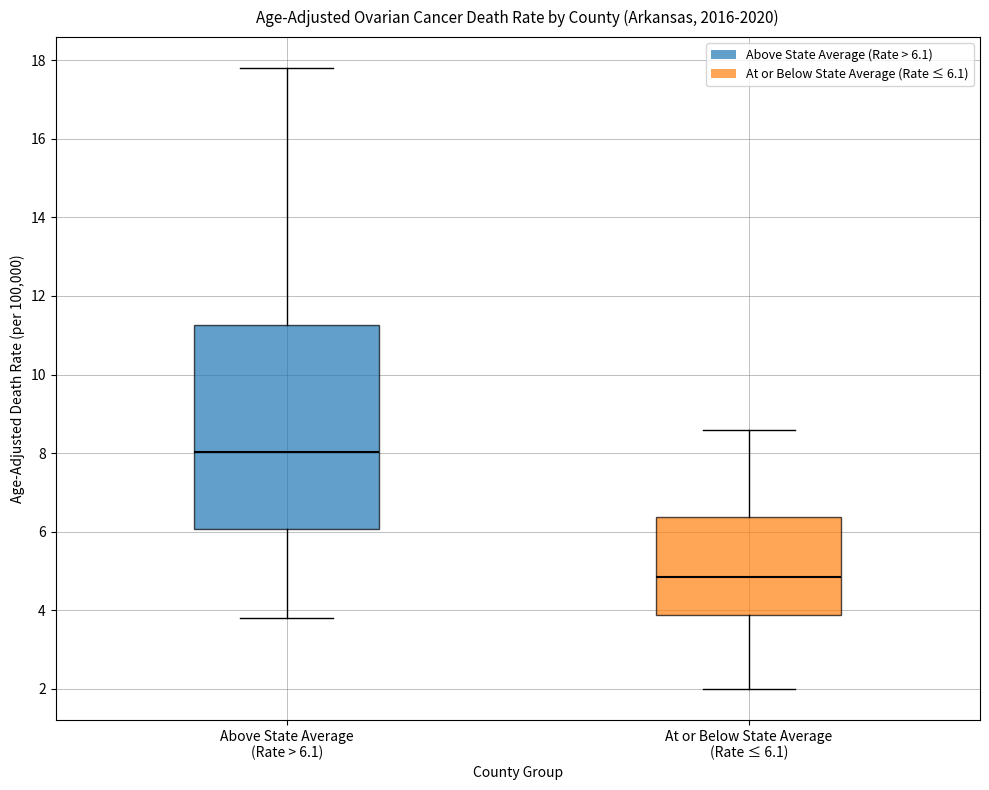

Comparing the boxes themselves (not the whiskers), which one is the tallest?

Above State Average (Rate > 6.1)